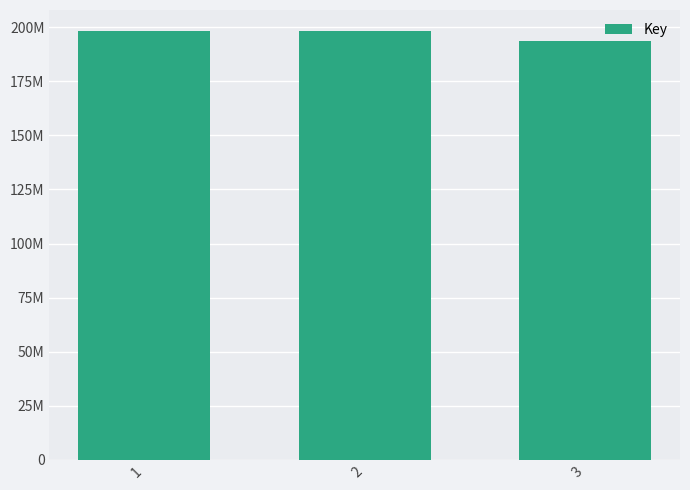

Where is the data nearest to the value 195840065?

1